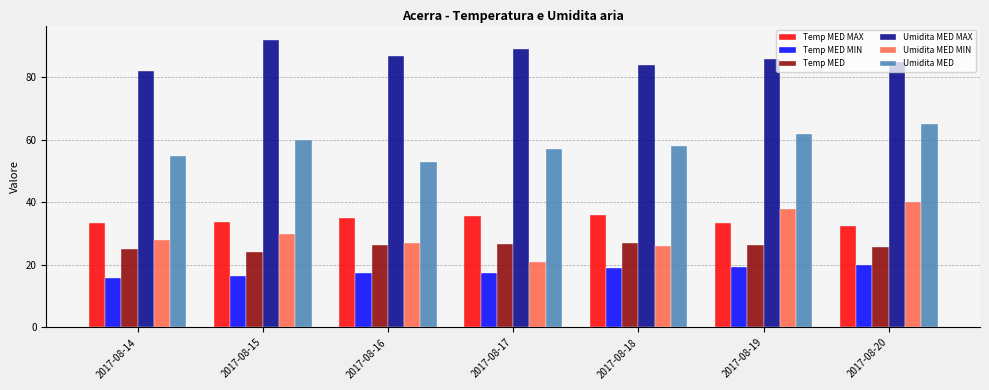

At 2017-08-15, list the series in order from smallest to largest.

Temp MED MIN, Temp MED, Umidita MED MIN, Temp MED MAX, Umidita MED, Umidita MED MAX